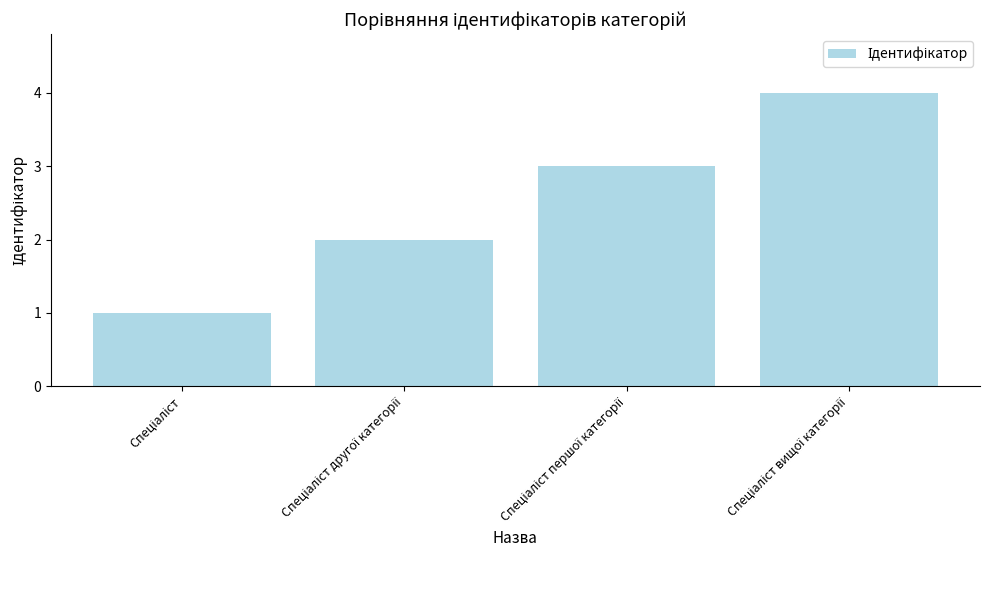

What is the greatest value displayed?

4